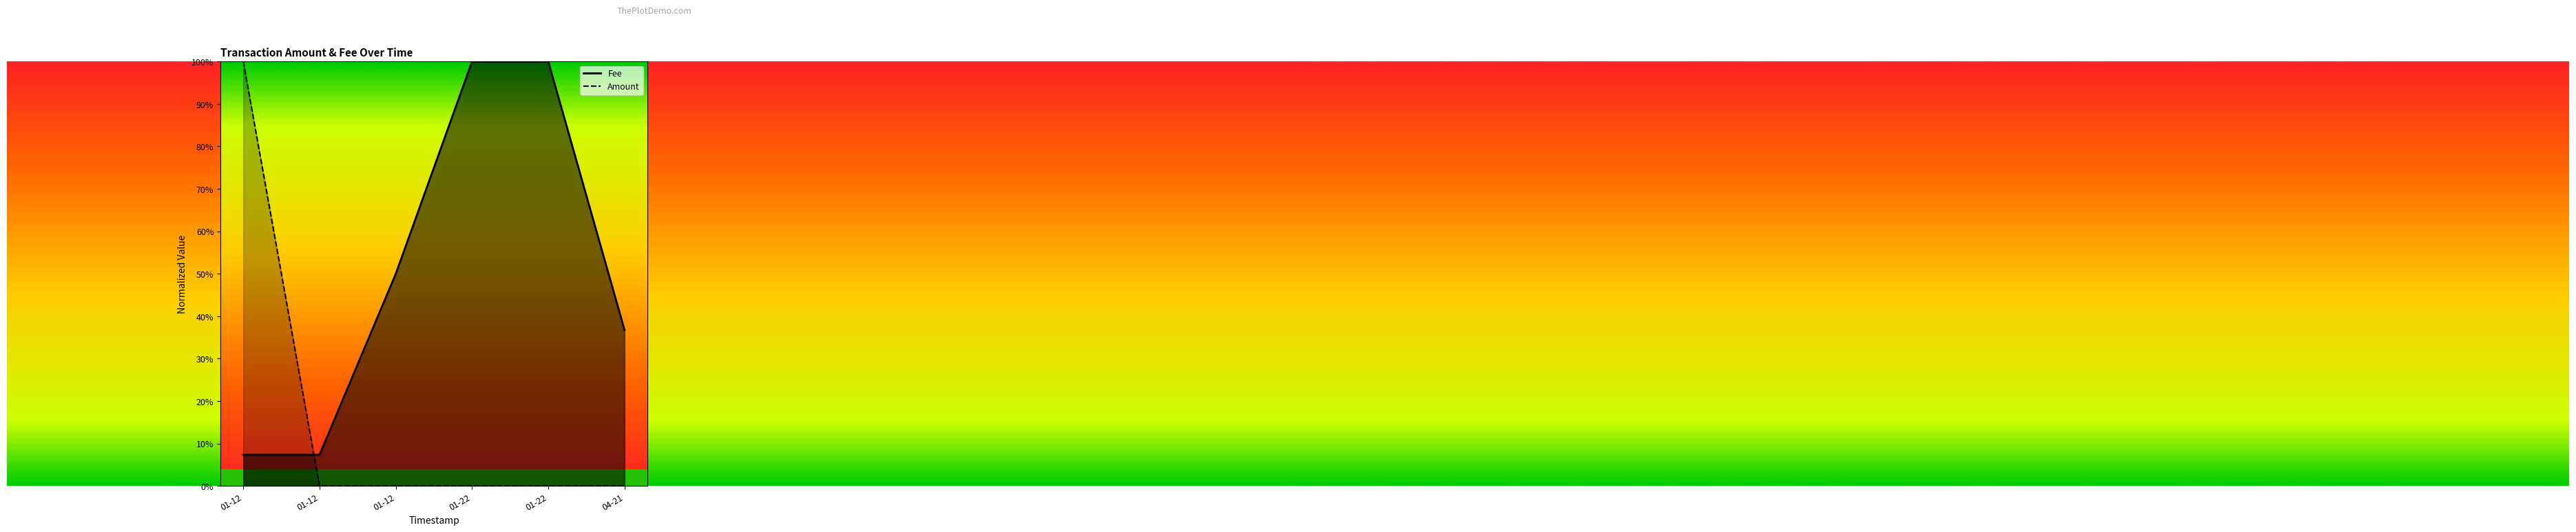

Which series has the largest total across all categories?

Fee